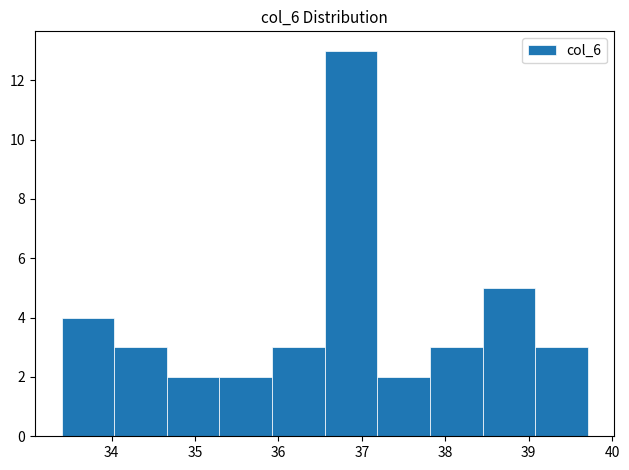

Reading left to right, transcribe this chart: for each bar, give the range it covers on the x-axis and its height. Neither the bar edges nor the heights are printed on the chart, so give them approximately, as read against the axes.

33.4 to 34.0: 4
34.0 to 34.7: 3
34.7 to 35.3: 2
35.3 to 35.9: 2
35.9 to 36.6: 3
36.6 to 37.2: 13
37.2 to 37.8: 2
37.8 to 38.4: 3
38.4 to 39.1: 5
39.1 to 39.7: 3